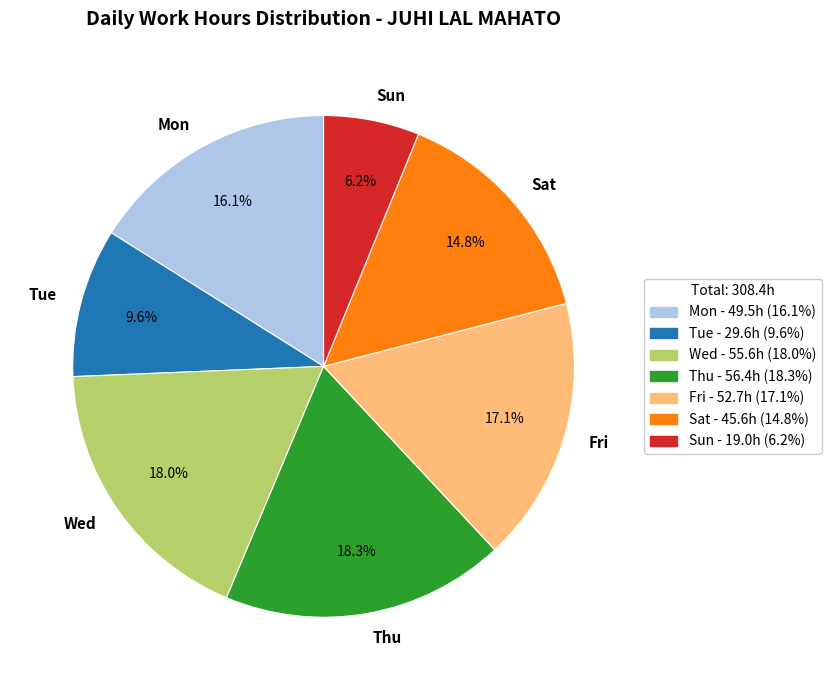

Which slice is the smallest?

Sun